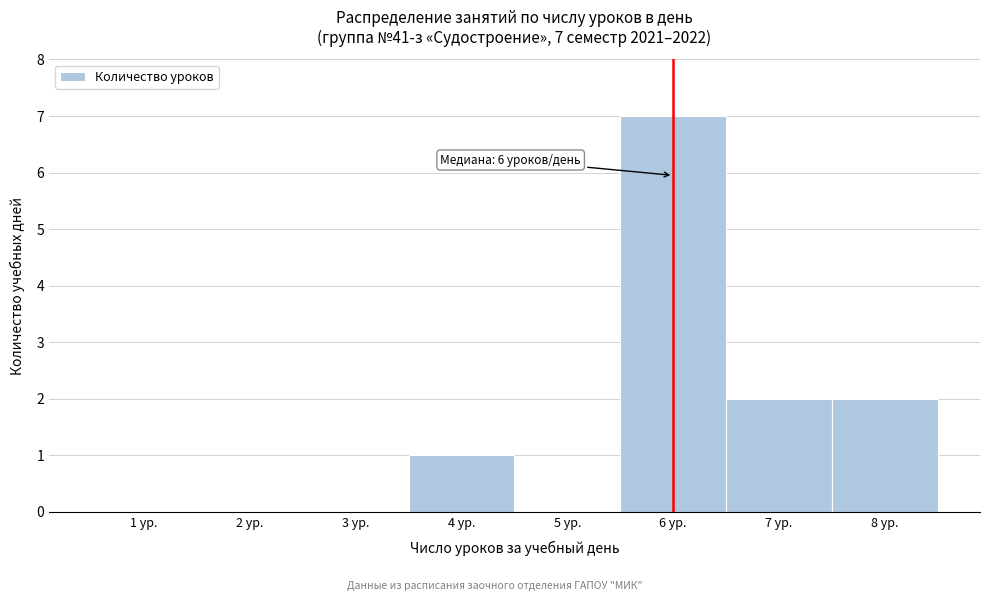

Which range on the x-axis has the tallest bar?

5.5 to 6.5